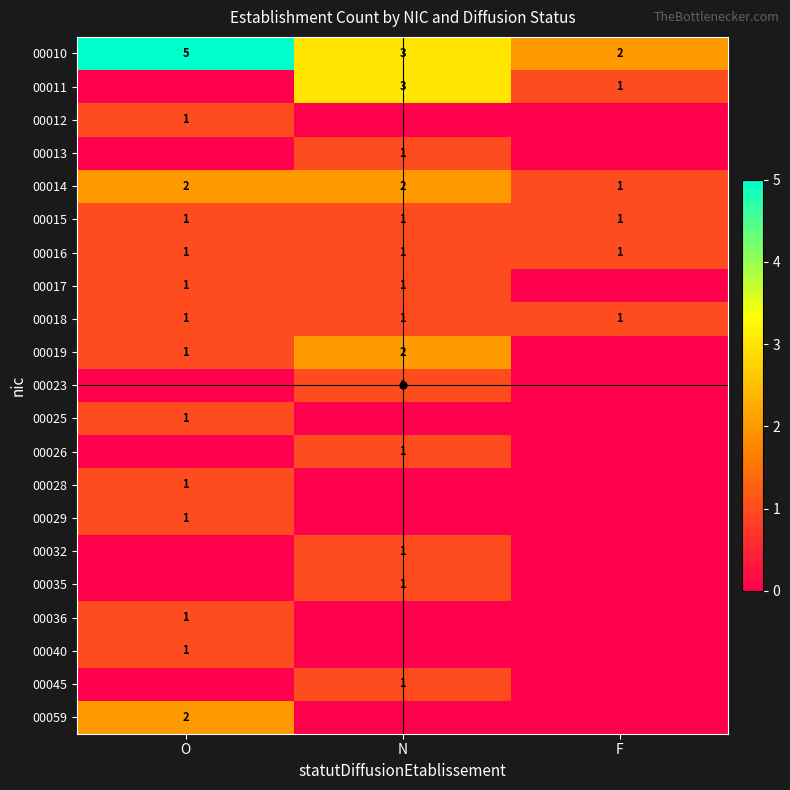

How many values in the 00026 series exceed 0?

1